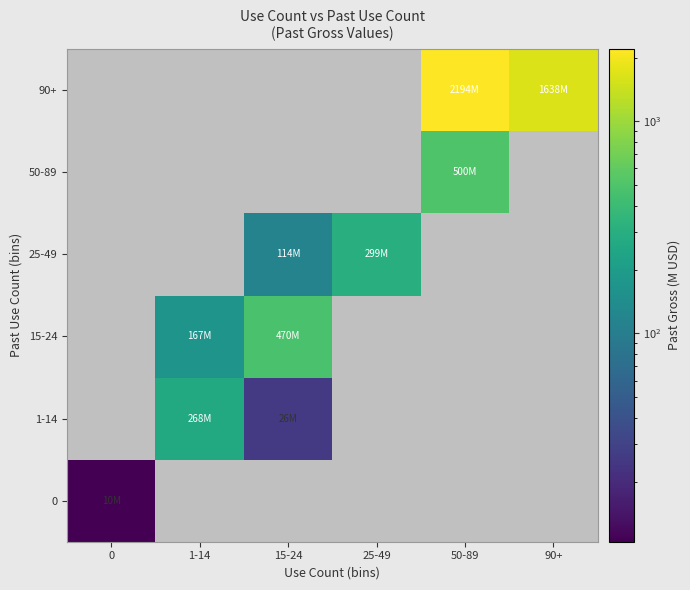

What is the smallest value displayed?

10.4